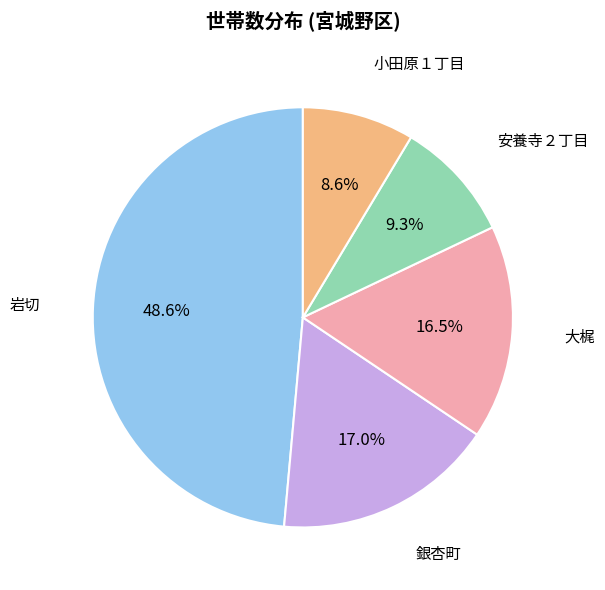

Does any single category account for the majority?

No